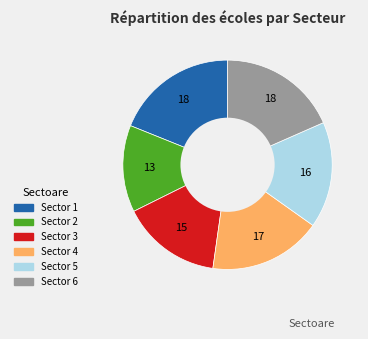

What is the ratio of the value at Sector 1 to the value at Sector 4?

1.1